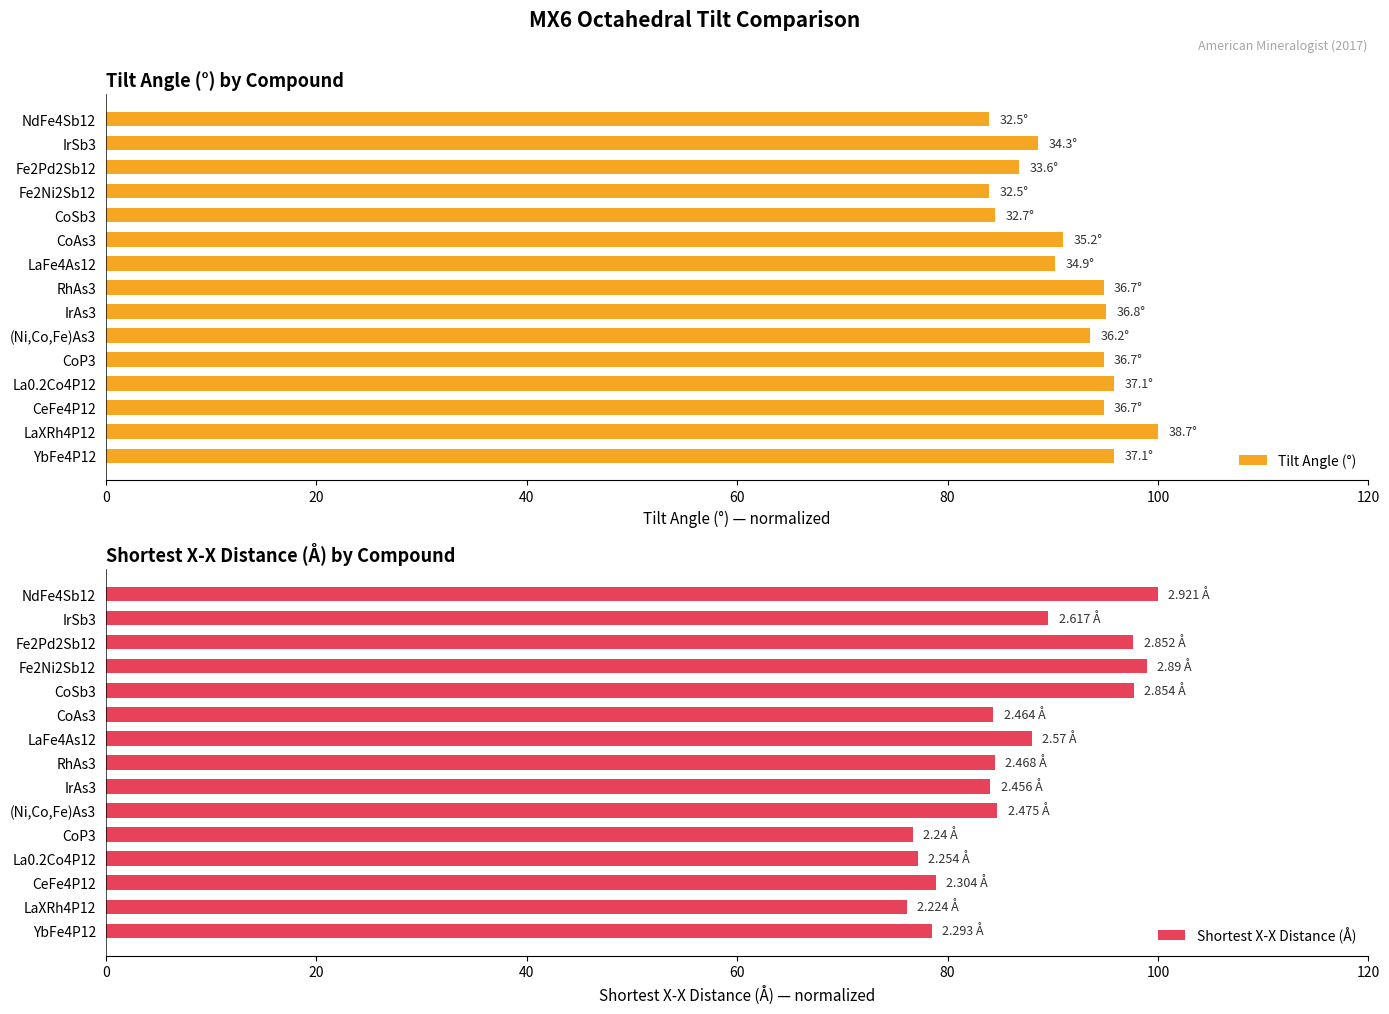

Does the chart contain stacked bars?

No